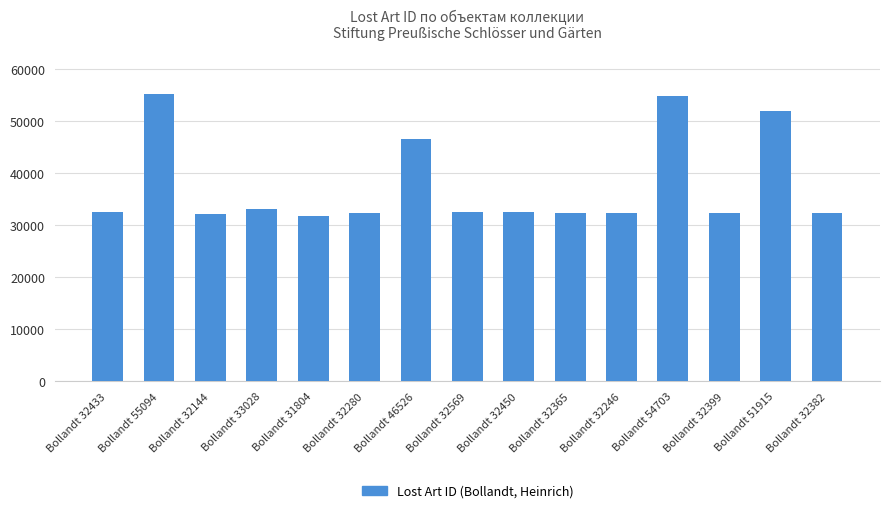

What is the minimum value shown in the chart?

31804